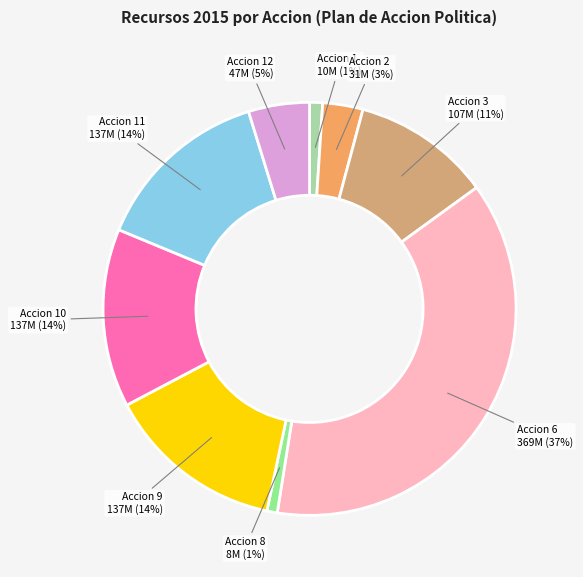

Between Accion 6 and Accion 11, which is larger?

Accion 6